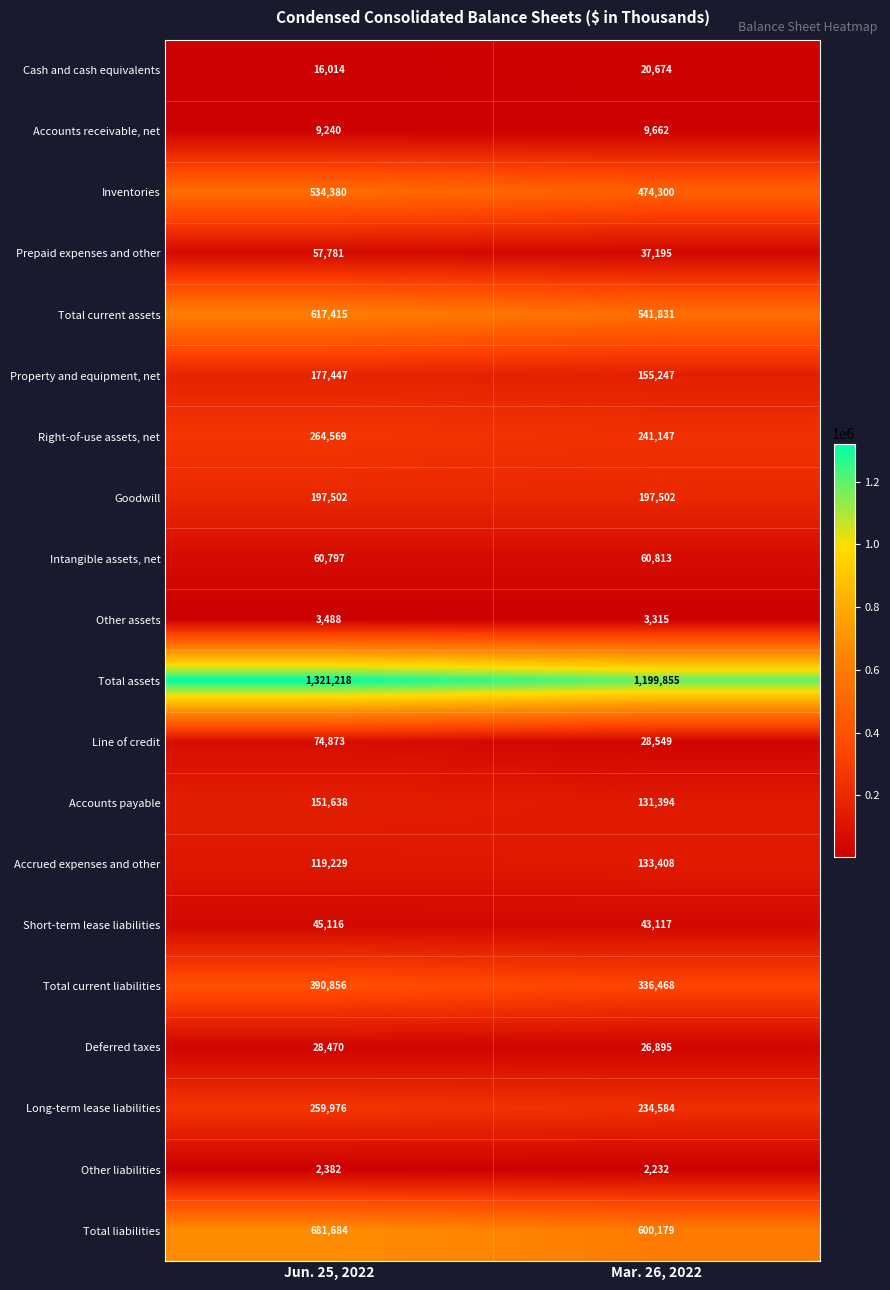

What is the difference between the highest and lowest values at Jun. 25, 2022?

1318836